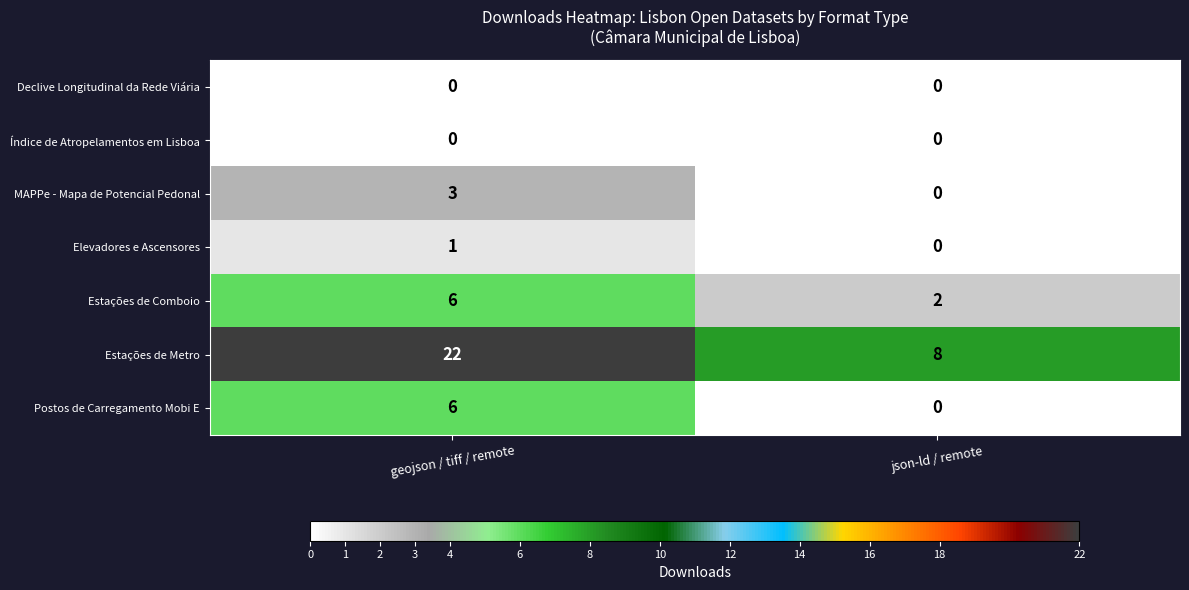

At which label does Postos de Carregamento Mobi E reach its minimum?

json-ld / remote